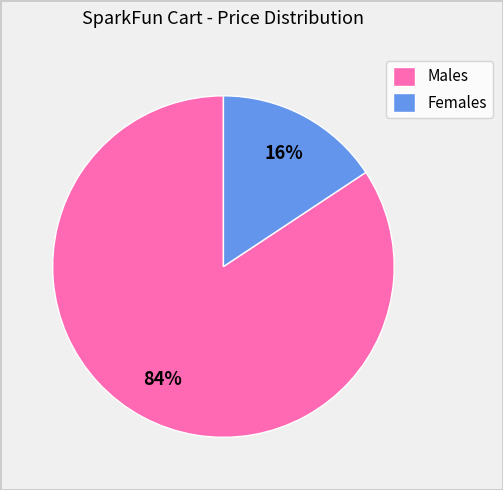

To the nearest percent, what portion does Males represent?

84%